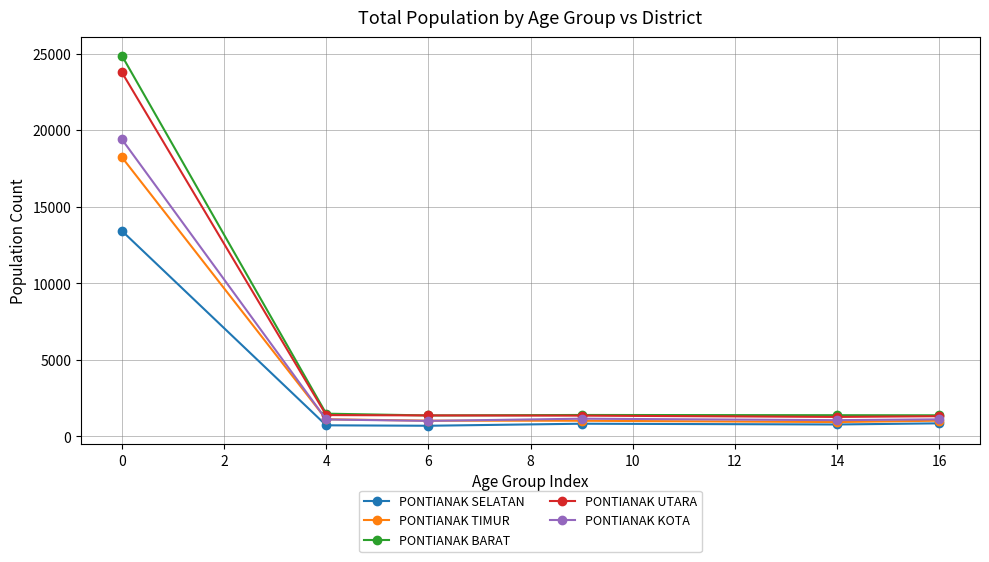

What is the value of the PONTIANAK UTARA point at the 3rd from the left?

1374